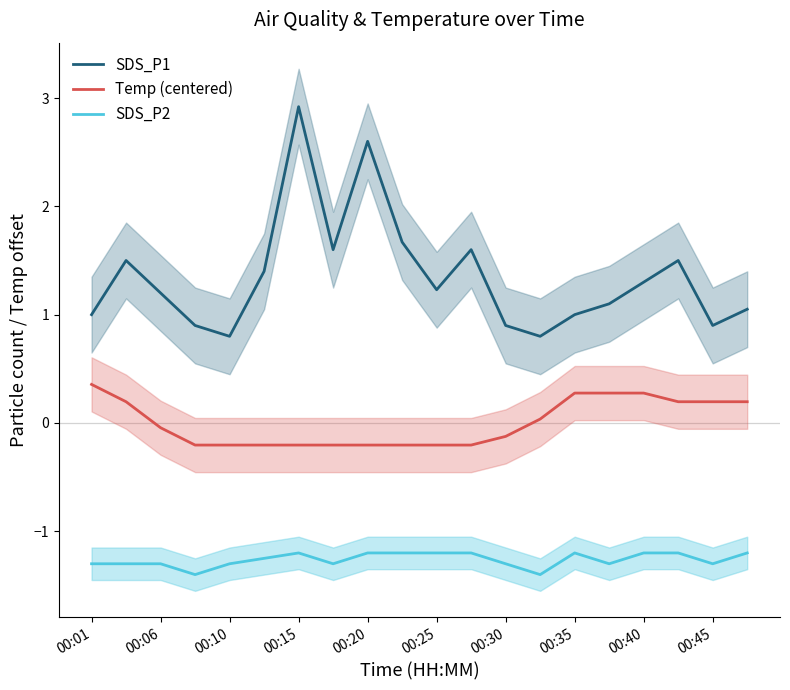

What position from the left is 11?

12